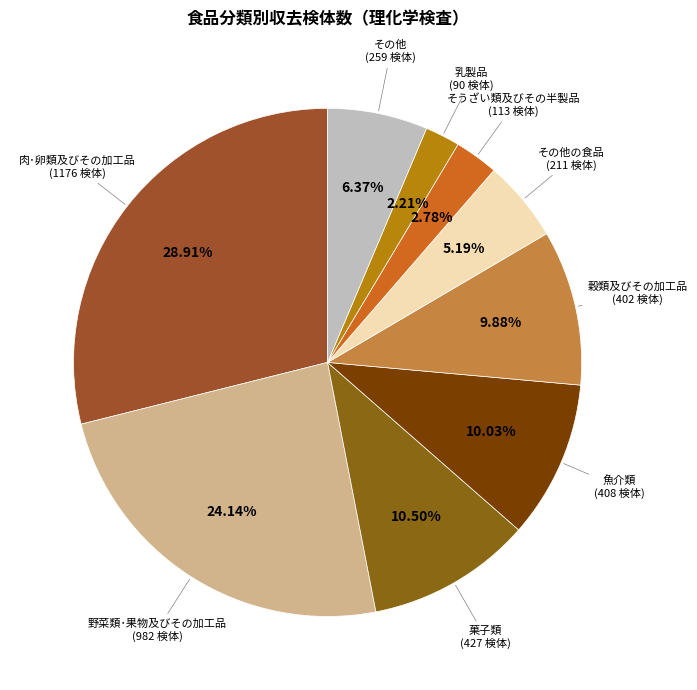

Count the number of slices in the pie.

9